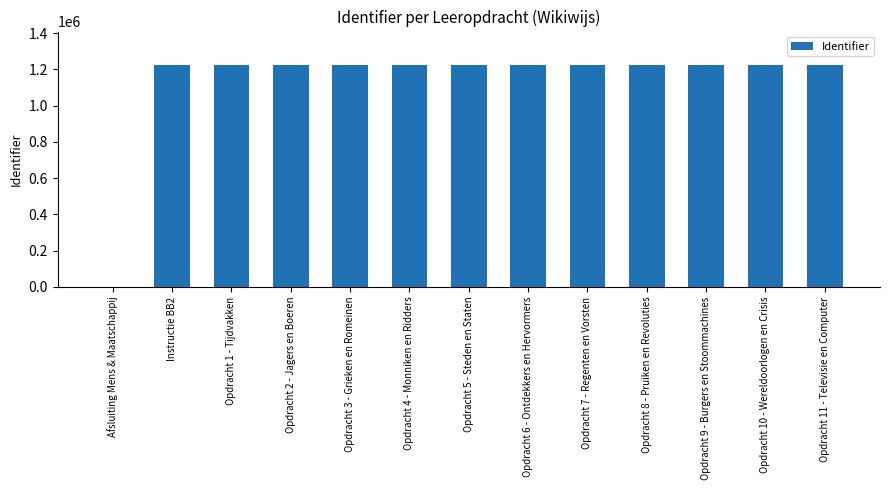

Where is the data nearest to the value 612241?

Instructie BB2